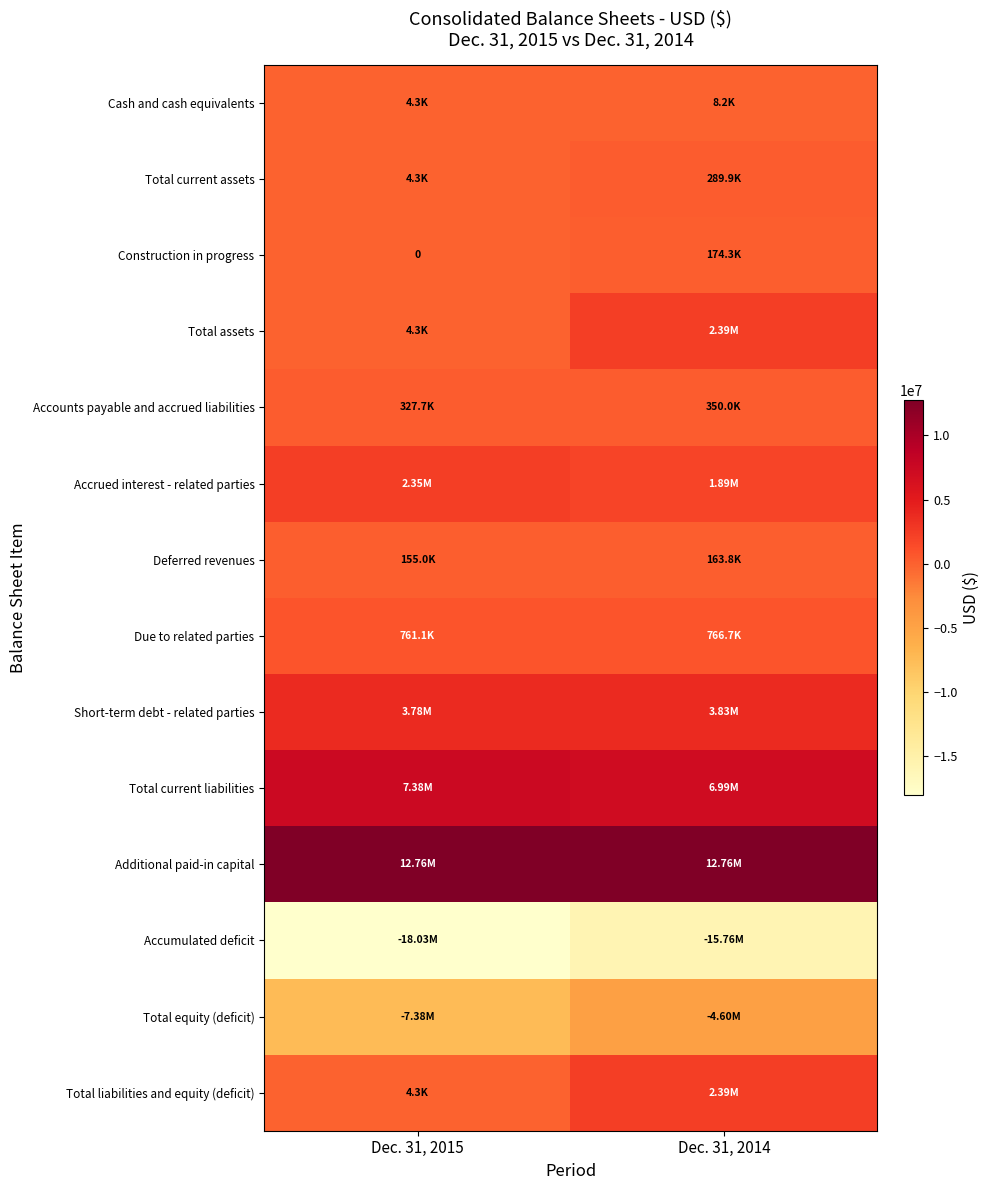

The Accrued interest - related parties series shows 759819 at Dec. 31, 2015. True or false?

False